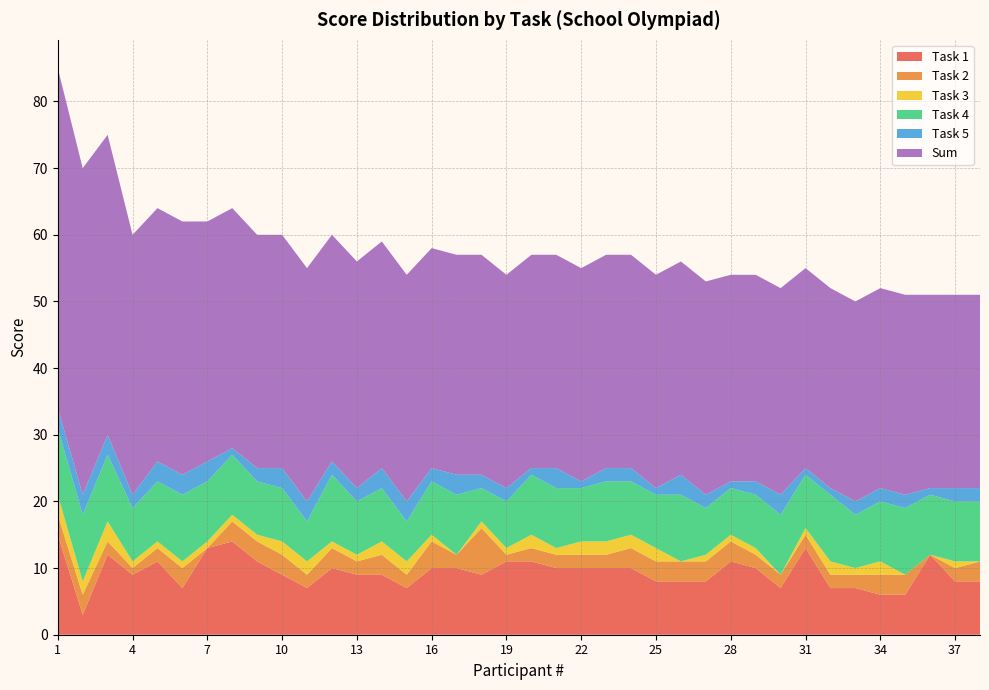

Reading left to right, list all the values displayed in this chart.

Task 1: 1=15	2=3	3=12	4=9	5=11	6=7	7=13	8=14	9=11	10=9	11=7	12=10	13=9	14=9	15=7	16=10	17=10	18=9	19=11	20=11	21=10	22=10	23=10	24=10	25=8	26=8	27=8	28=11	29=10	30=7	31=13	32=7	33=7	34=6	35=6	36=12	37=8	38=8
Task 2: 1=3	2=3	3=2	4=1	5=2	6=3	7=0	8=3	9=3	10=3	11=2	12=3	13=2	14=3	15=2	16=4	17=2	18=7	19=1	20=2	21=2	22=2	23=2	24=3	25=3	26=3	27=3	28=3	29=2	30=2	31=2	32=2	33=2	34=3	35=3	36=0	37=2	38=3
Task 4: 1=10	2=10	3=10	4=8	5=9	6=10	7=9	8=9	9=8	10=8	11=6	12=10	13=8	14=8	15=6	16=8	17=9	18=5	19=7	20=9	21=9	22=8	23=9	24=8	25=8	26=10	27=7	28=7	29=8	30=9	31=8	32=10	33=8	34=9	35=10	36=9	37=9	38=9
Task 3: 1=3	2=2	3=3	4=1	5=1	6=1	7=1	8=1	9=1	10=2	11=2	12=1	13=1	14=2	15=2	16=1	17=0	18=1	19=1	20=2	21=1	22=2	23=2	24=2	25=2	26=0	27=1	28=1	29=1	30=0	31=1	32=2	33=1	34=2	35=0	36=0	37=1	38=0
Task 5: 1=3	2=3	3=3	4=2	5=3	6=3	7=3	8=1	9=2	10=3	11=3	12=2	13=2	14=3	15=3	16=2	17=3	18=2	19=2	20=1	21=3	22=1	23=2	24=2	25=1	26=3	27=2	28=1	29=2	30=3	31=1	32=1	33=2	34=2	35=2	36=1	37=2	38=2
Sum: 1=51	2=49	3=45	4=39	5=38	6=38	7=36	8=36	9=35	10=35	11=35	12=34	13=34	14=34	15=34	16=33	17=33	18=33	19=32	20=32	21=32	22=32	23=32	24=32	25=32	26=32	27=32	28=31	29=31	30=31	31=30	32=30	33=30	34=30	35=30	36=29	37=29	38=29